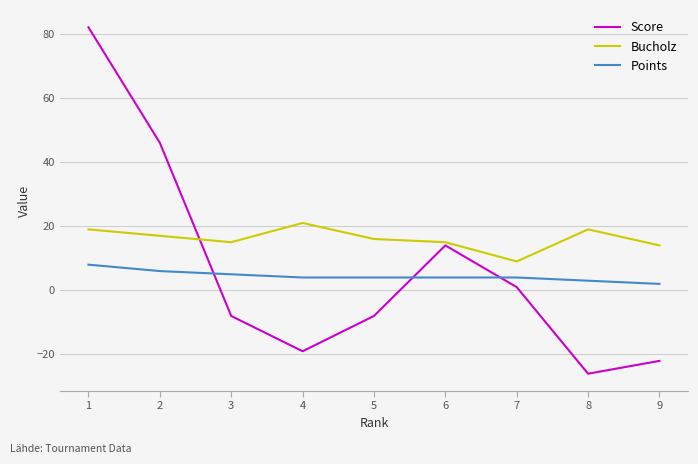

What is the maximum value for Score?

82